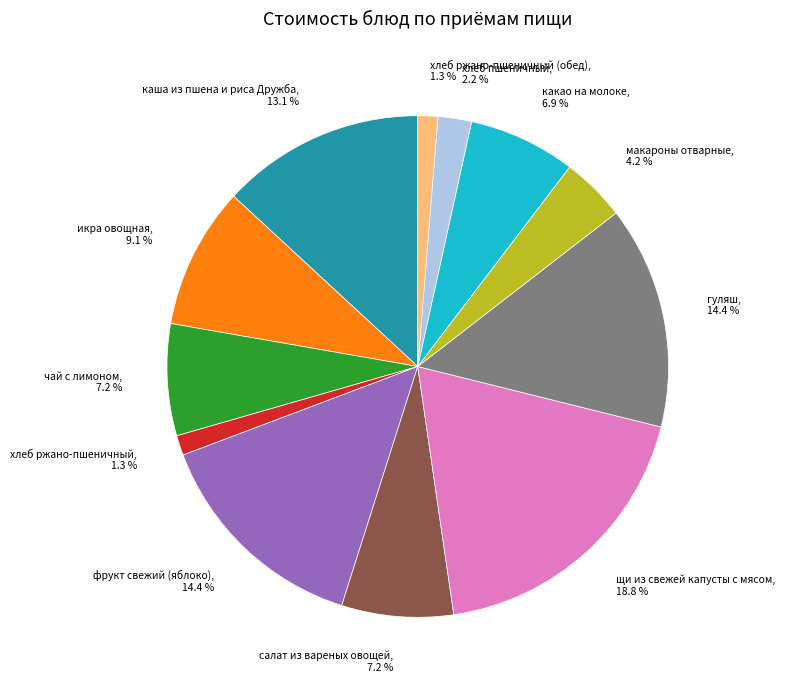

The макароны отварные slice represents 4% of the pie. True or false?

True